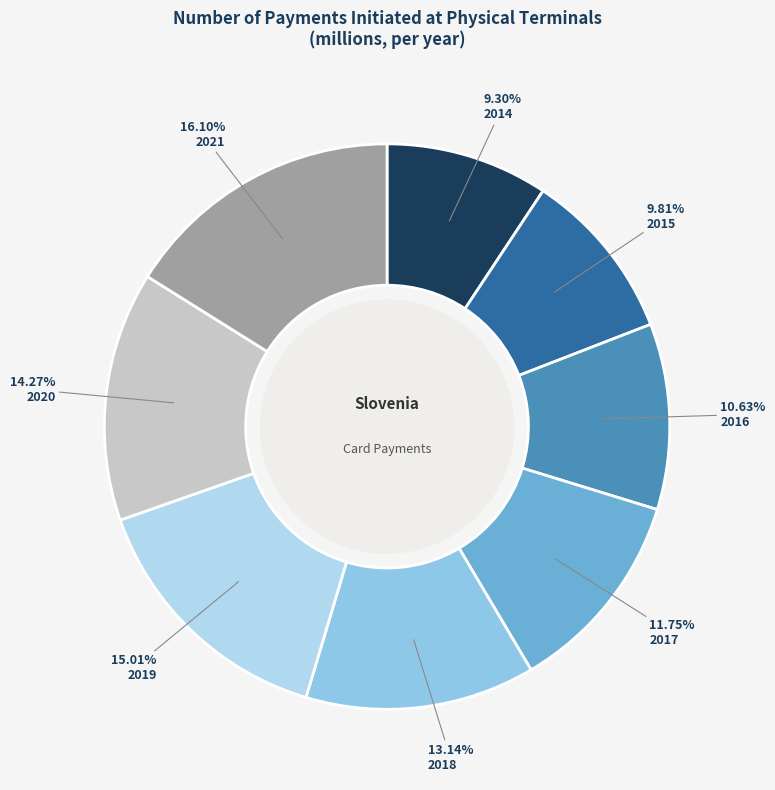

What is the largest slice in the pie chart?

2021